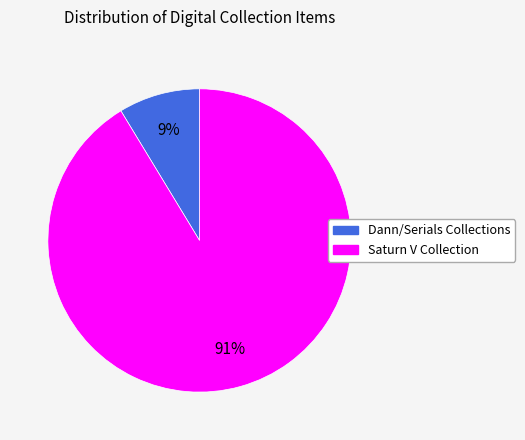

To the nearest percent, what percentage of the pie is Dann/Serials Collections?

9%